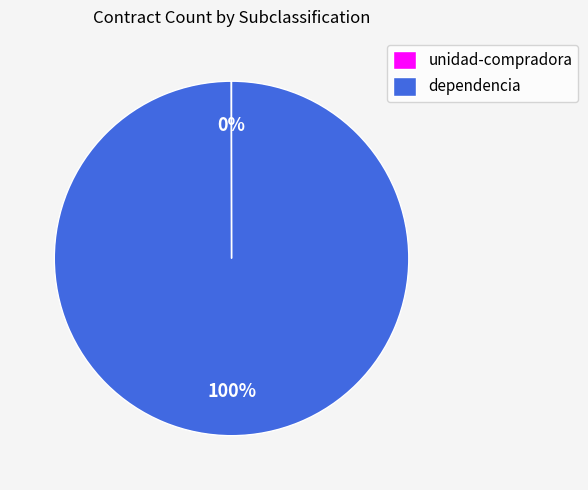

Is there any slice that represents more than half of the pie?

Yes